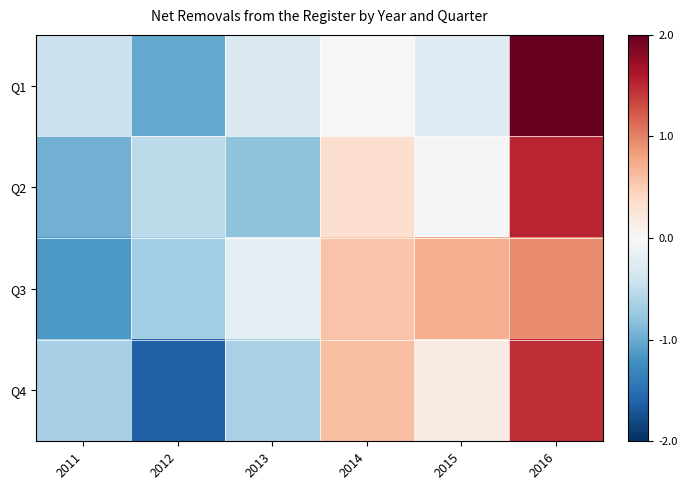

Rank the series by their maximum value, from lowest to highest.

Q3, Q4, Q2, Q1